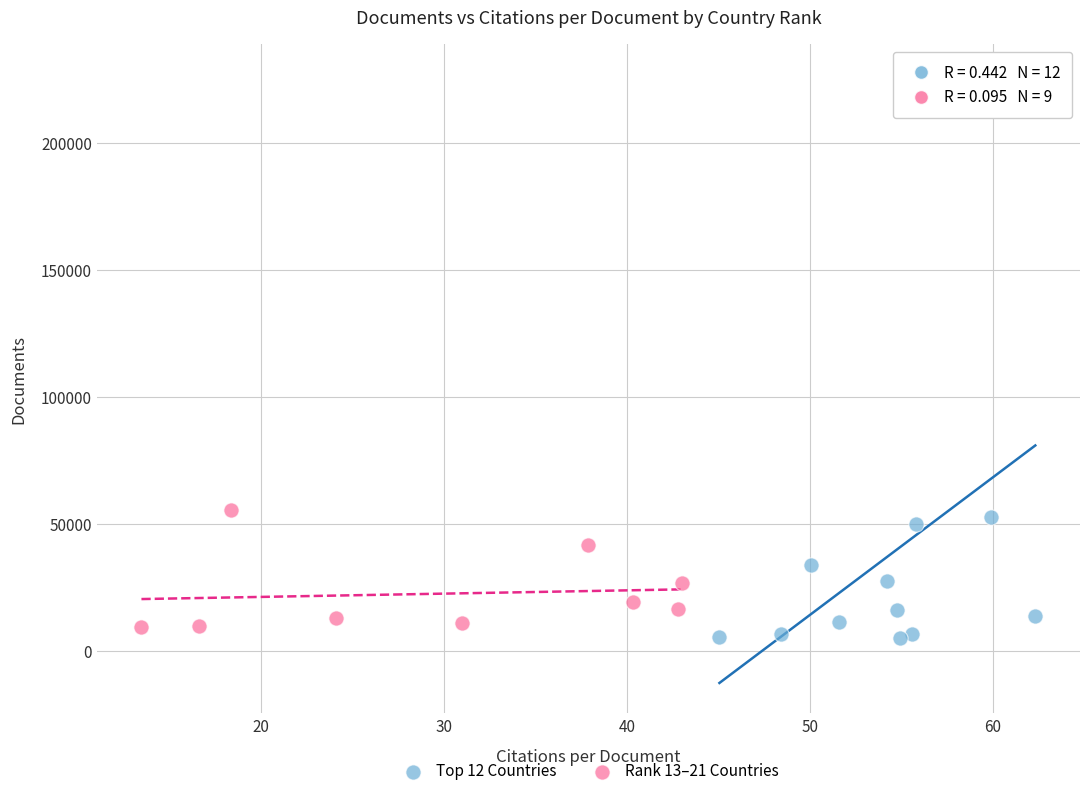

Which series has the largest Y range (max minus min)?

Top 12 Countries